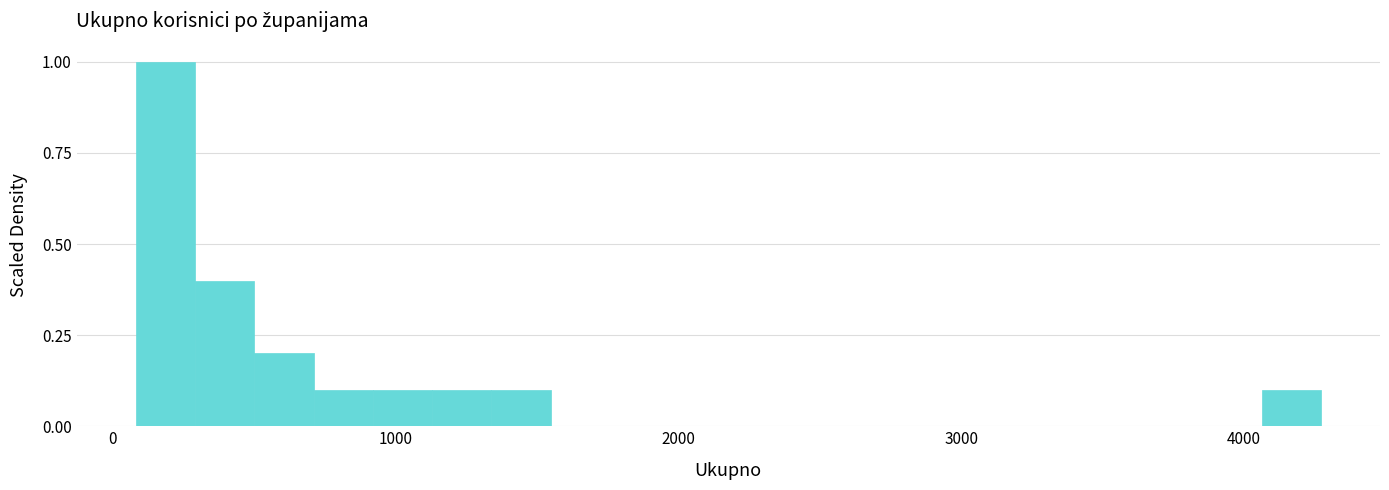

Around what value on the x-axis is the tallest bar? Give the approximate position of its centre, as read against the axis.

200